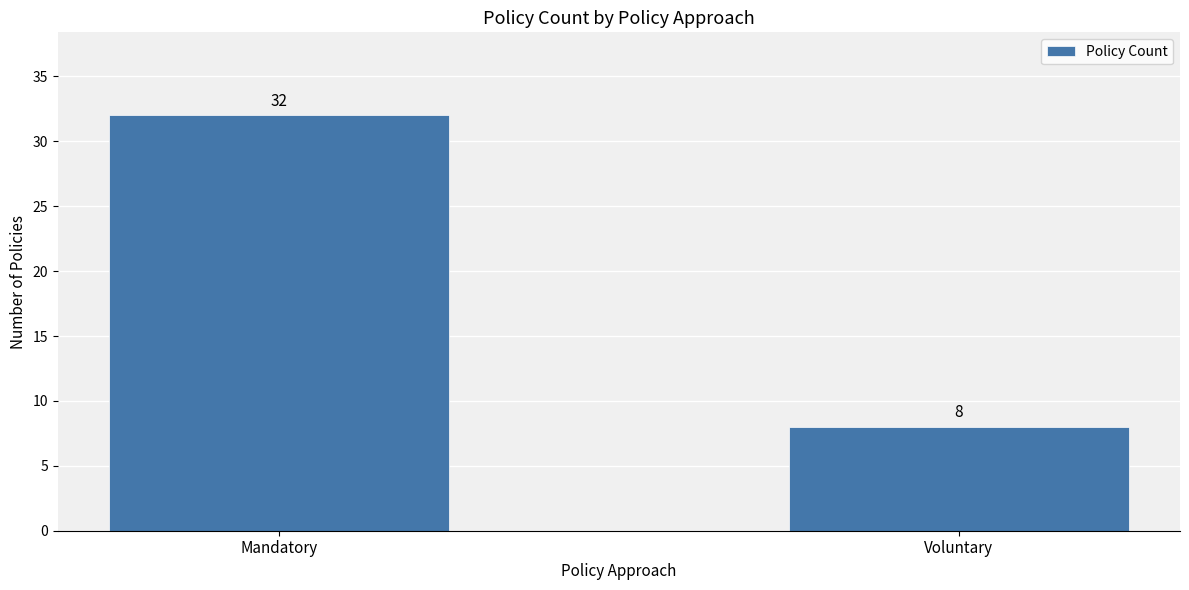

What is the sum of the values at Voluntary and Mandatory?

40